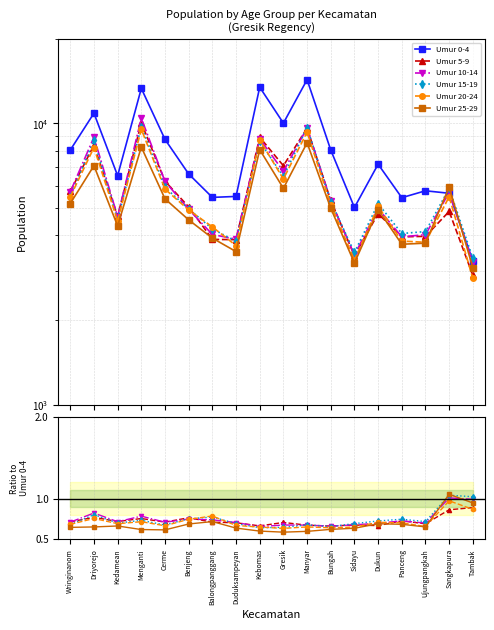

What is the spread (max minus min) of values at Driyorejo?

10875.3